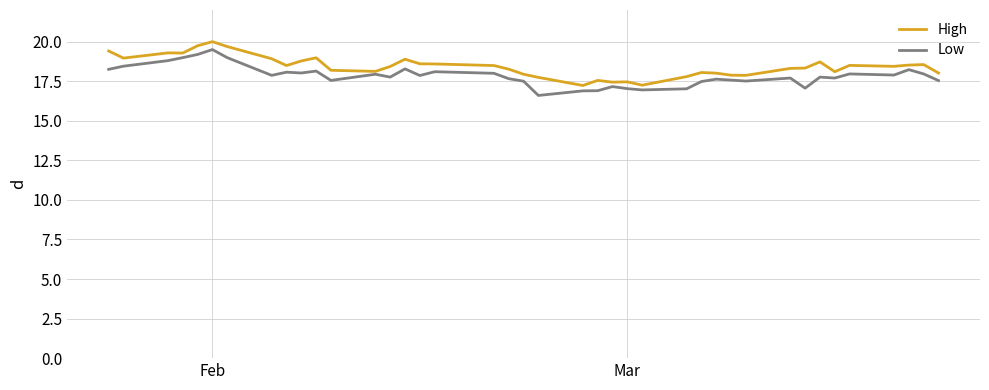

True or false: High and Low intersect in this chart.

False